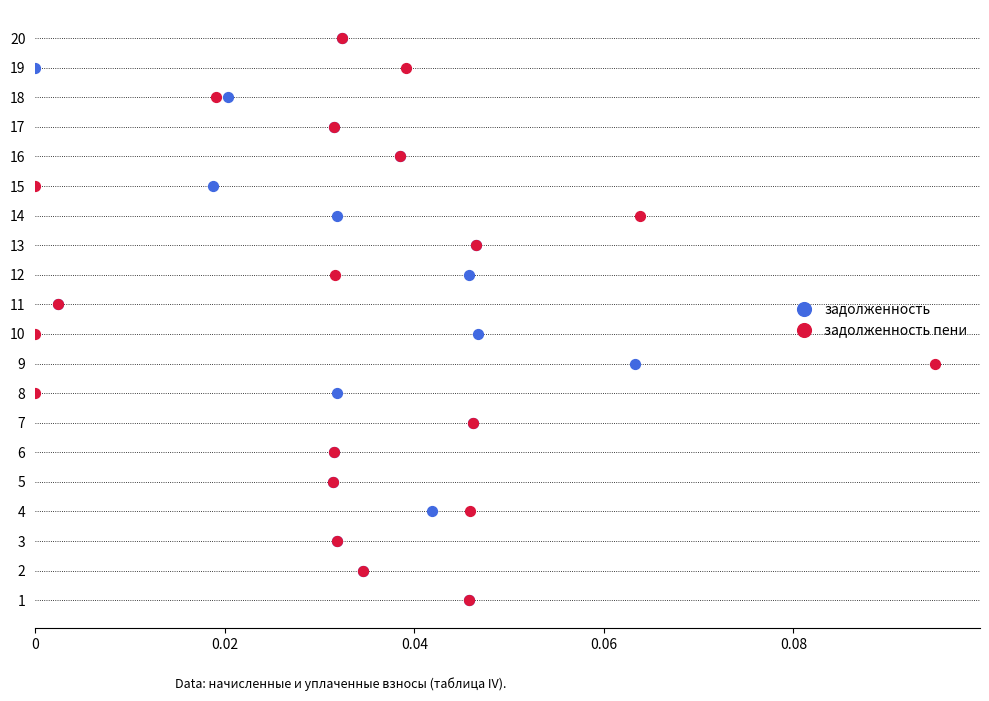

What are all the series names shown in the legend?

задолженность, задолженность пени